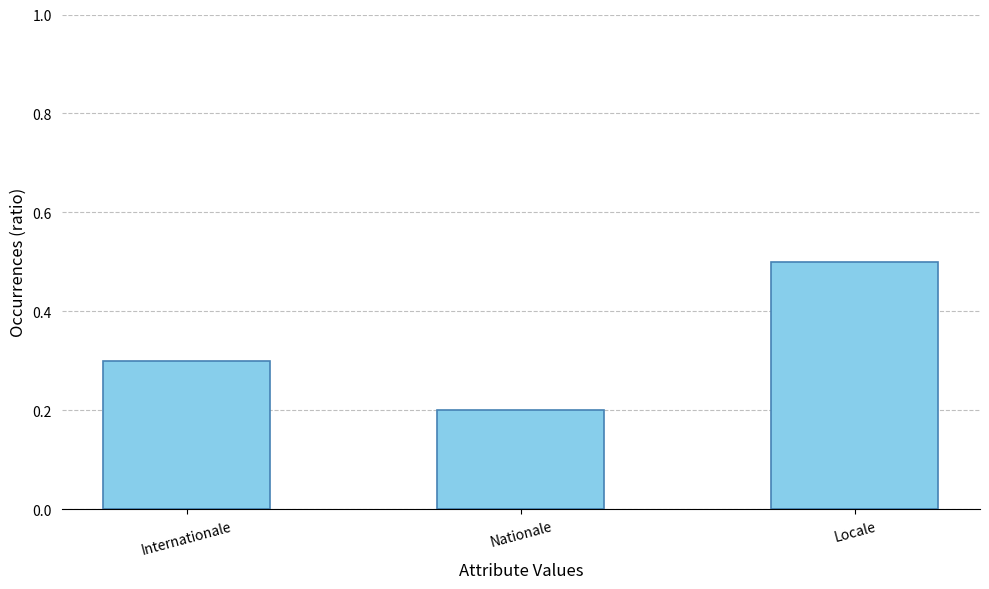

What is the sum of all values?

1.0